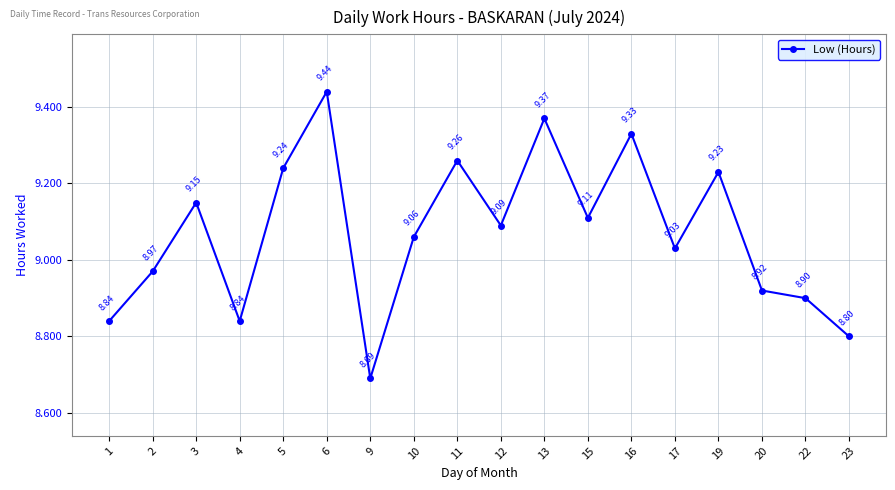

What is the value of the 8th point from the left?

9.1